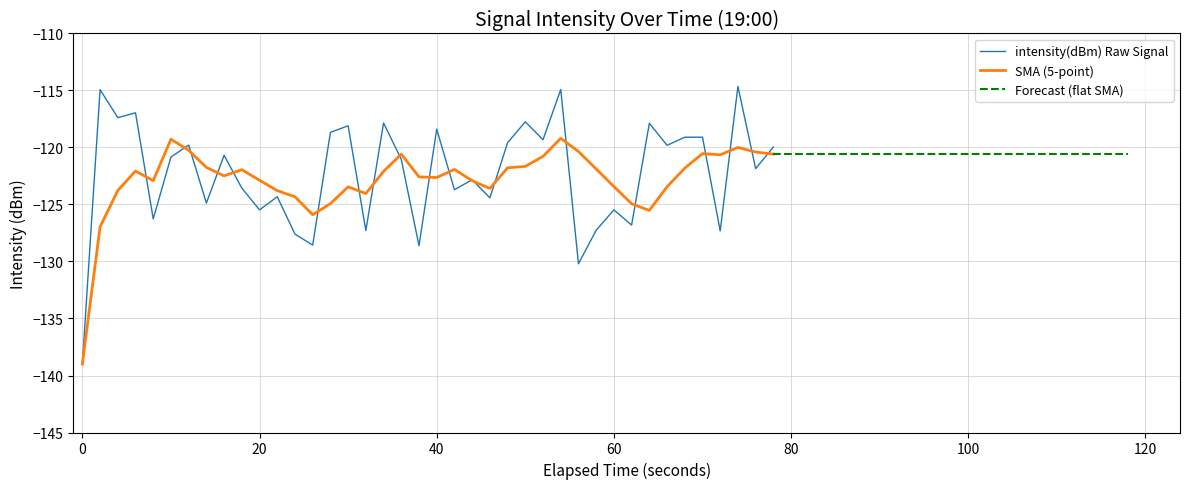

What is the lowest value of the intensity(dBm) Raw Signal series?

-139.0